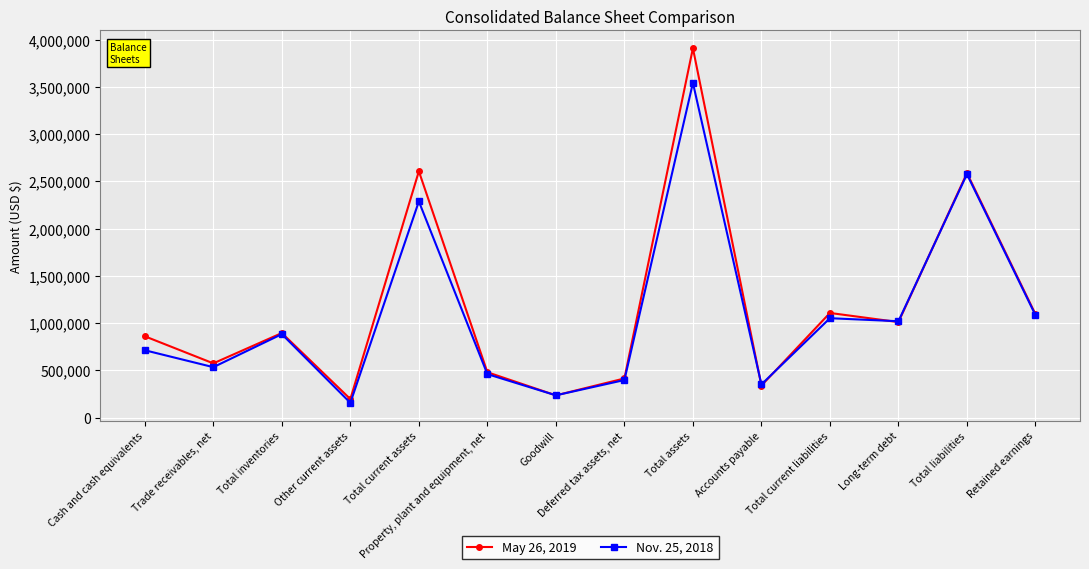

What is the value of the Nov. 25, 2018 point at the 1st from the left?

713120